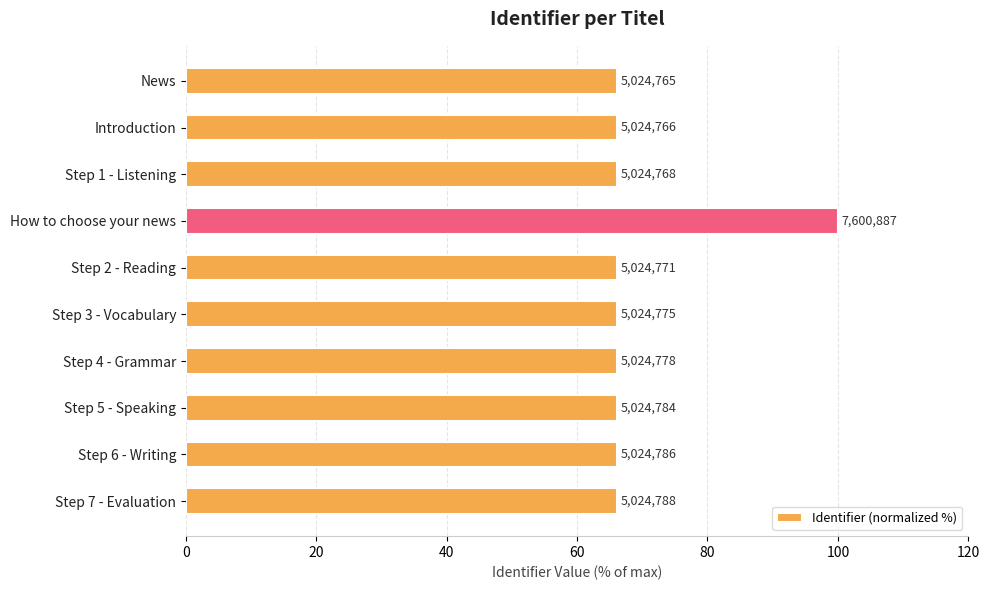

Are the bars horizontal?

Yes